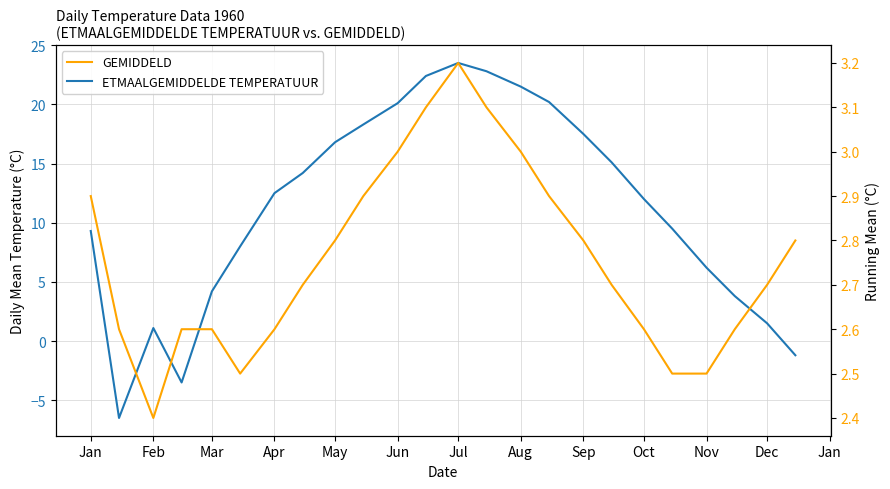

At how many categories does at least one series exceed 19?

6